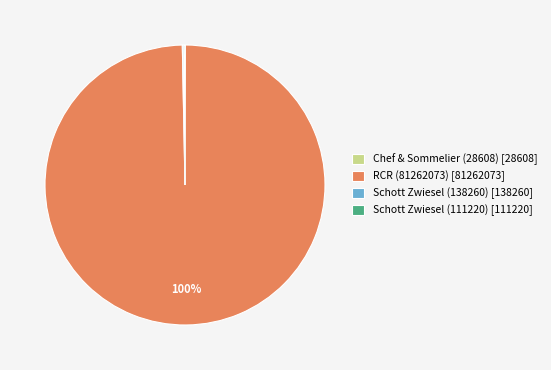

To the nearest percent, what is the average slice percentage?

25%